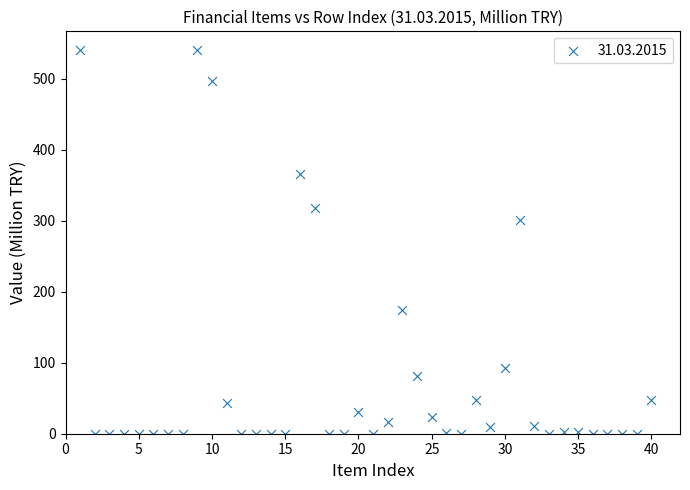

What Y value in the scatter plot is closest to 270?

301.2